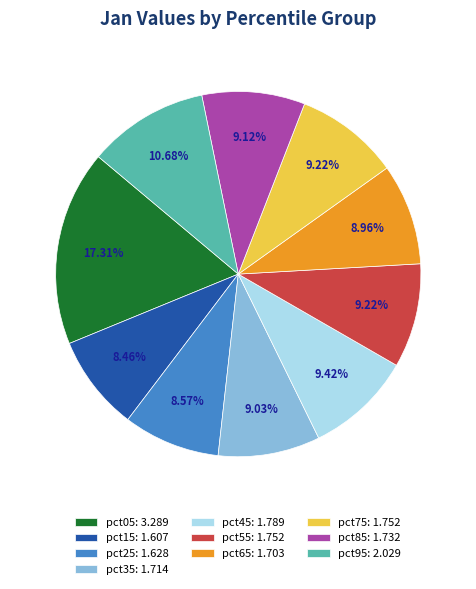

What portion of the pie excludes pct95?

89.3%